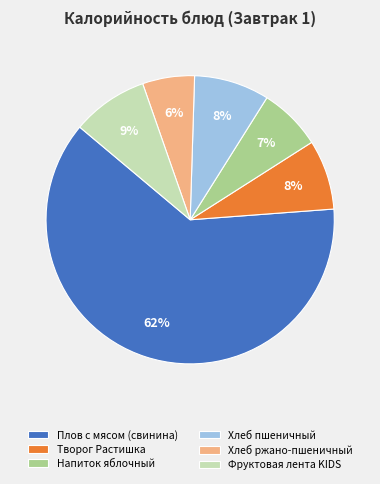

How many segments does this pie chart have?

6